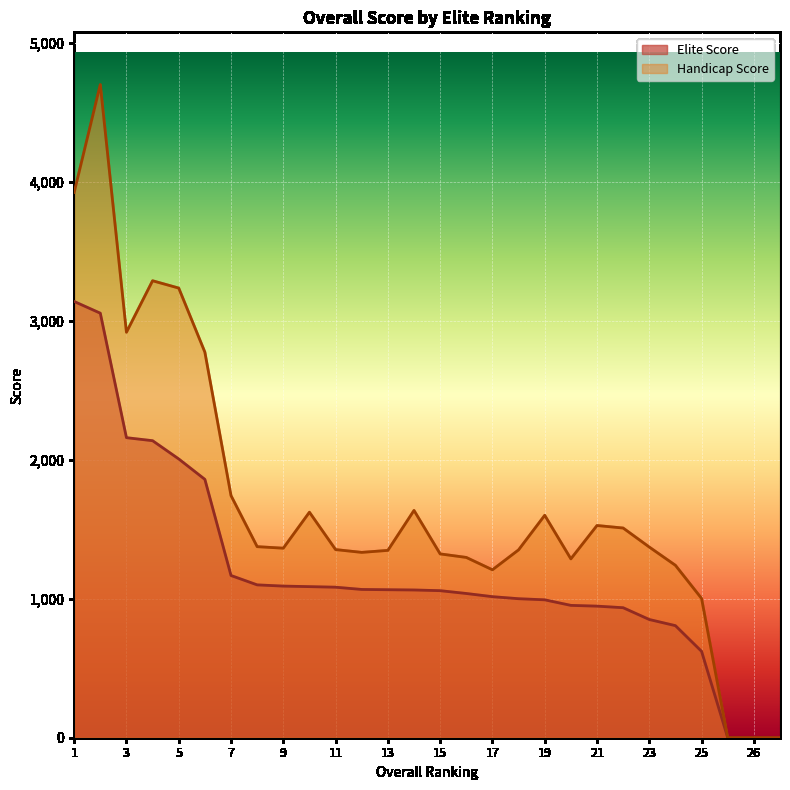

What is the greatest value displayed?

4698.8